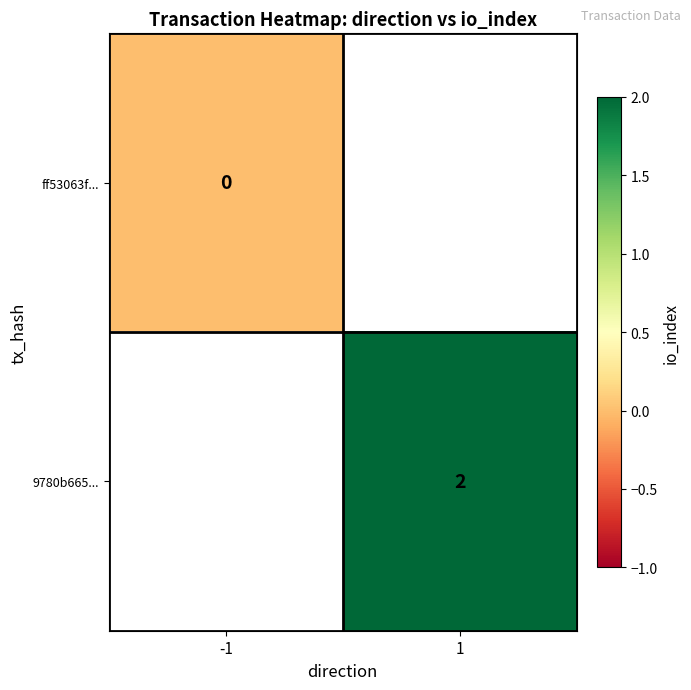

Count the number of data series in this chart.

2